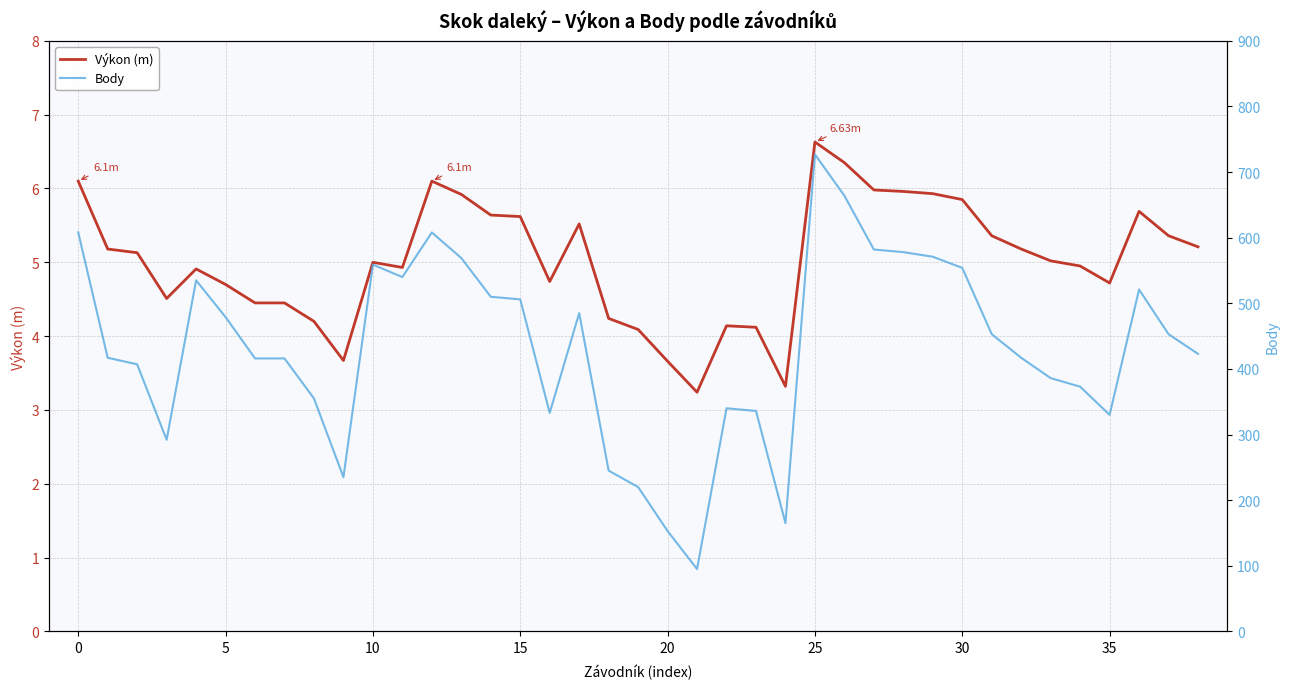

What is the lowest value of the Výkon (m) series?

3.2